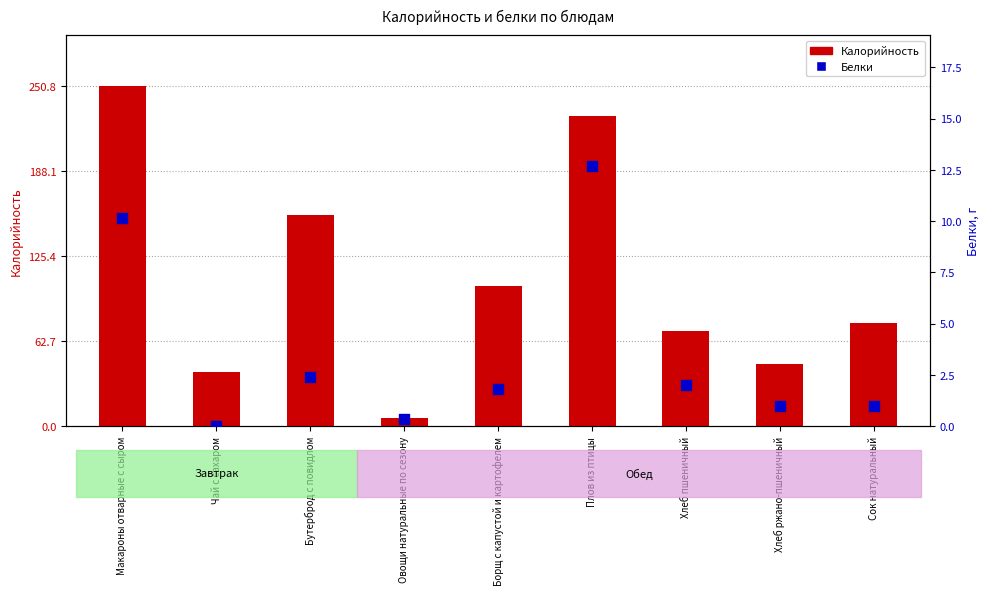

At which category is the sum across all series the highest?

Макароны отварные с сыром